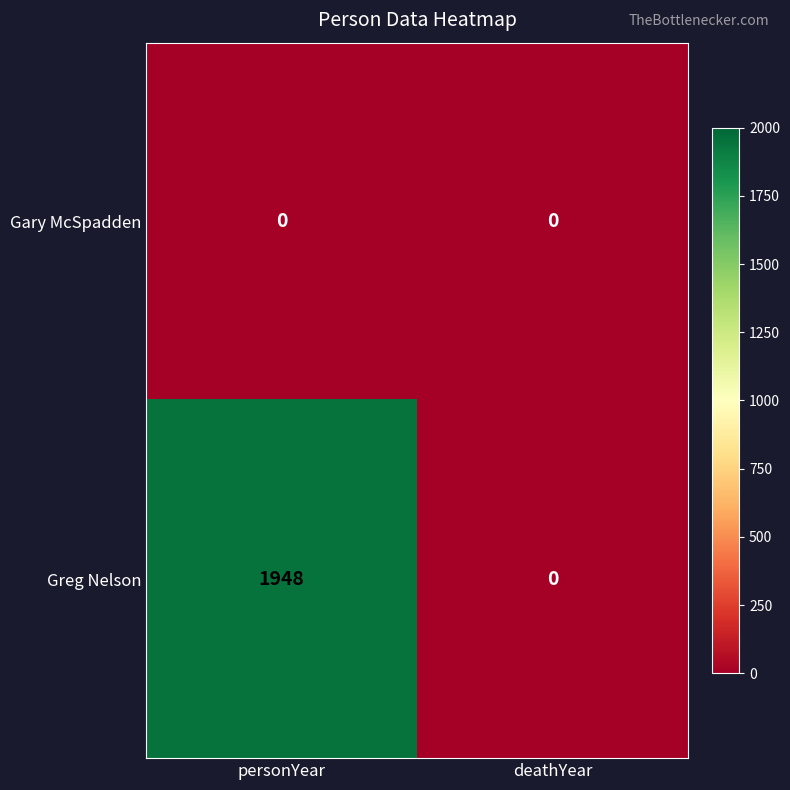

Which series has the widest spread of values?

Greg Nelson